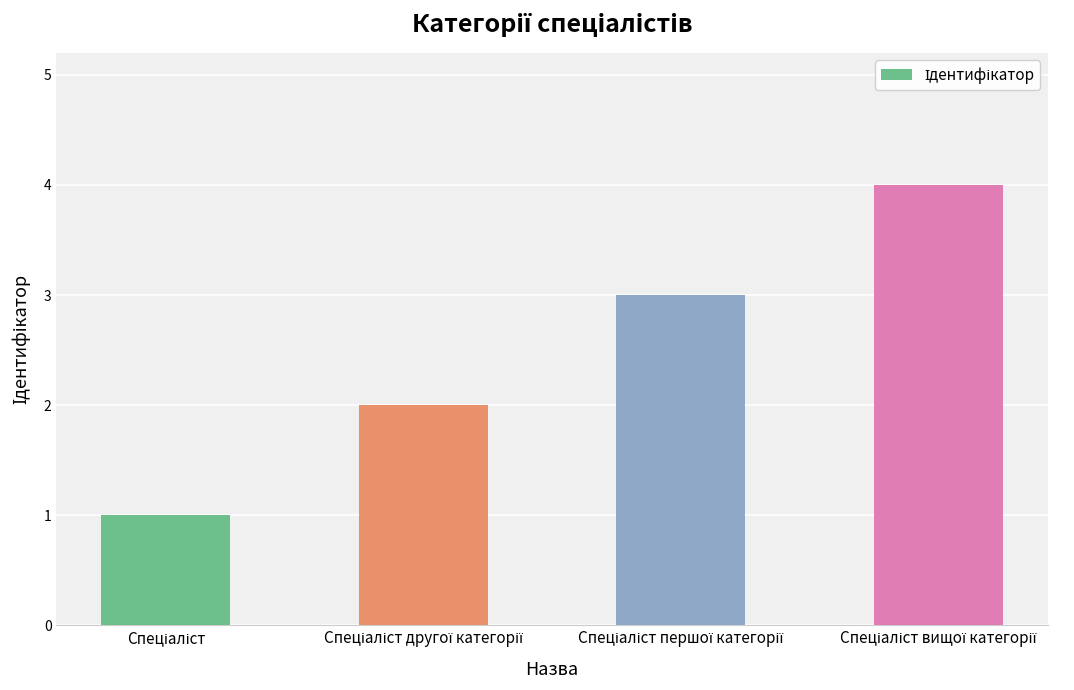

What is the sum of all values?

10